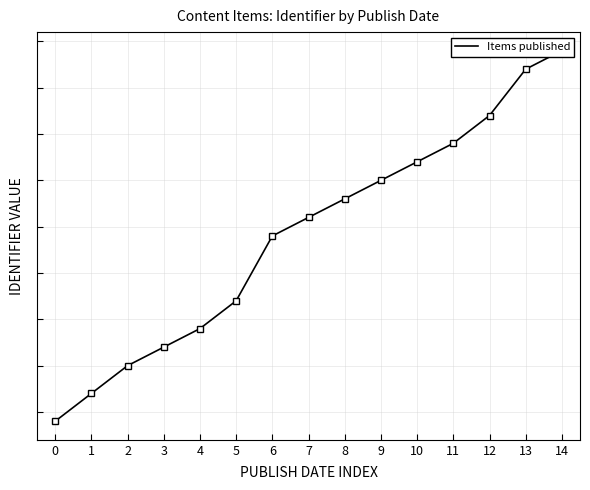

Between 2 and 13, which is larger?

13